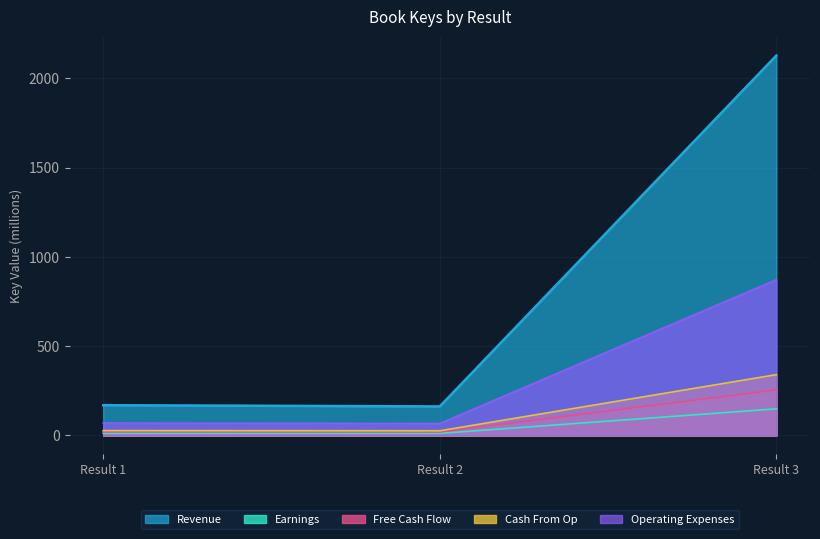

At which label is Revenue closest to 1144?

Result 1